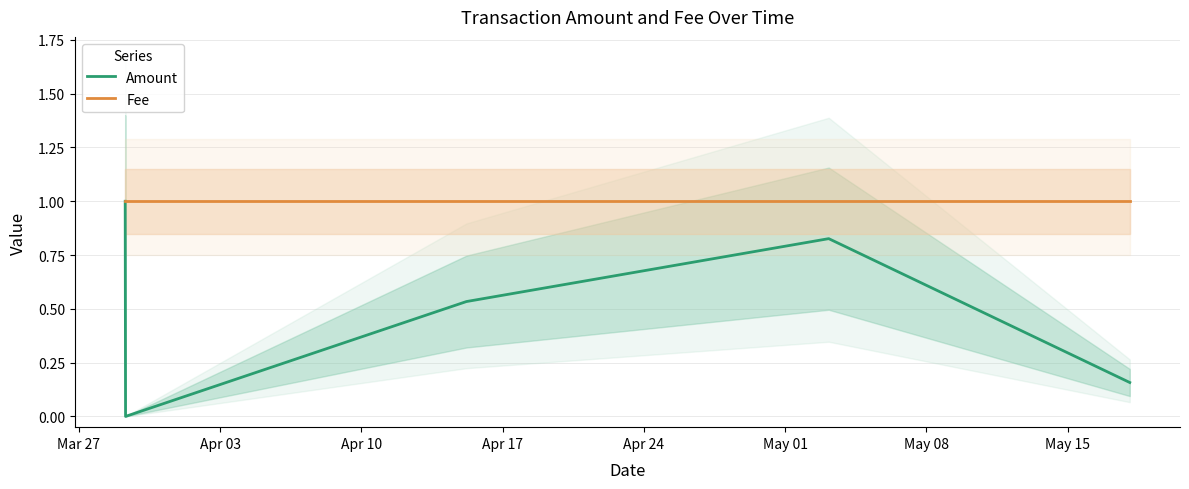

Reading left to right, transcribe all the data shown in this chart.

Amount: 1.0	0.0	0.5	0.8	0.2
Fee: 1.0	1.0	1.0	1.0	1.0